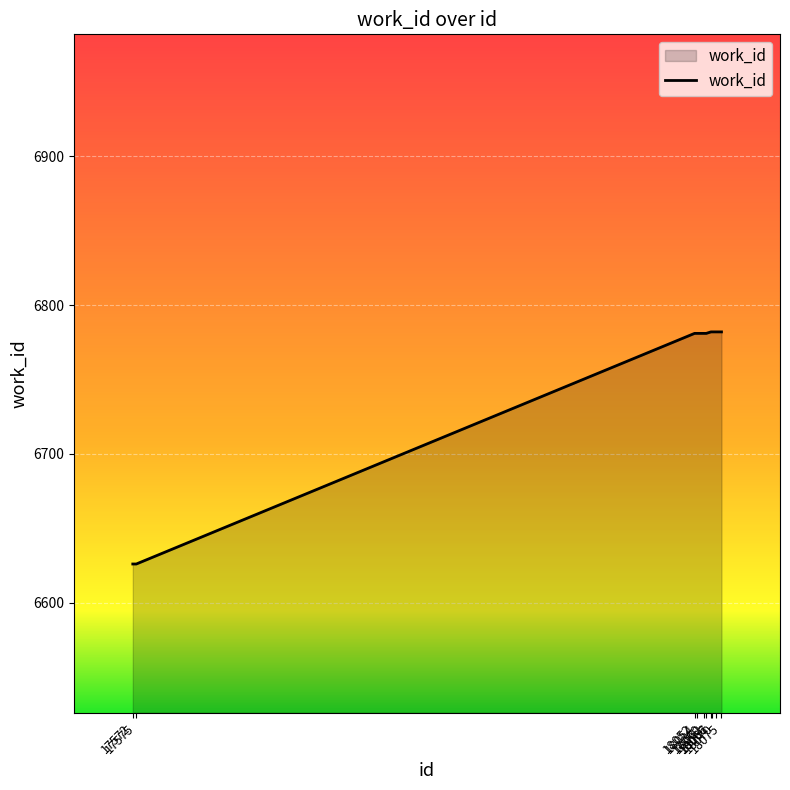

How many categories are shown in the chart?

10